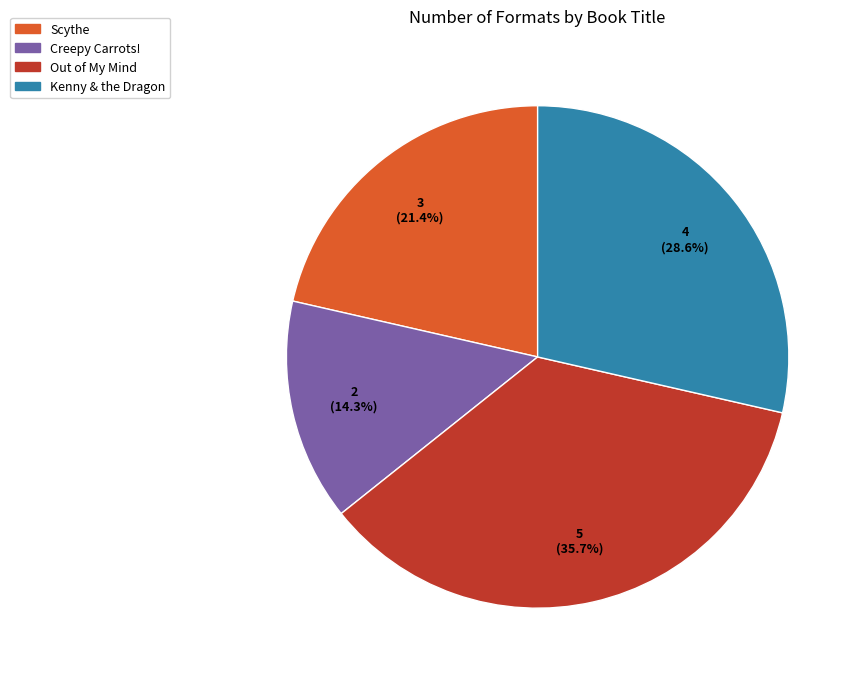

To the nearest percent, what is the difference between the largest and smallest slice percentages?

21%